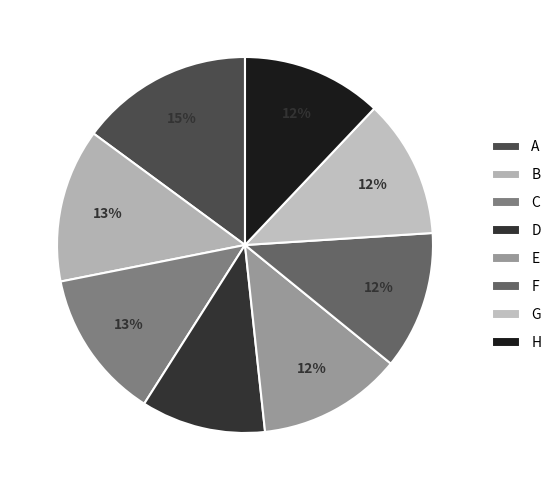

What percentage is the G slice, to the nearest percent?

12%